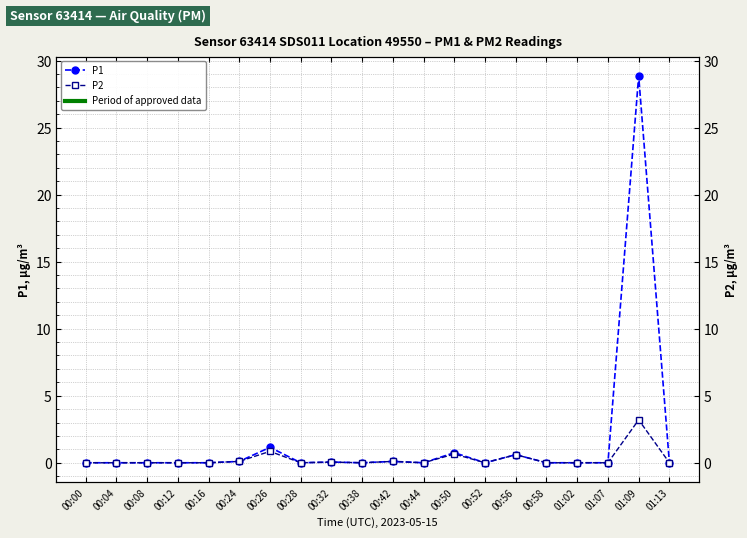

Where is P1 nearest to the value 14?

00:26